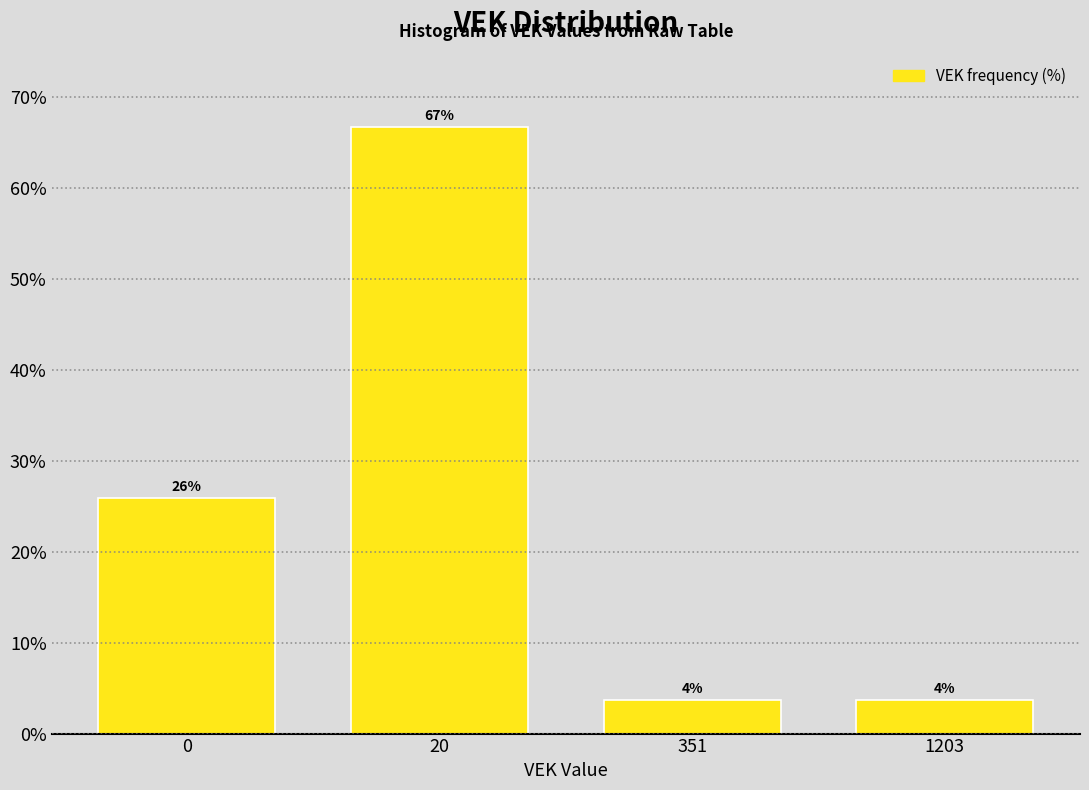

What is the approximate value at 351?

3.7